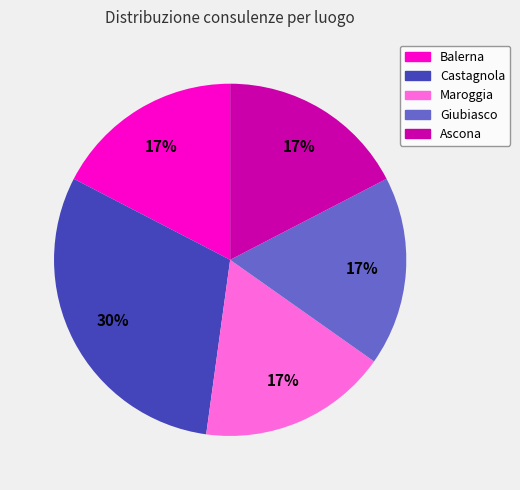

To the nearest percent, what is the average slice percentage?

20%